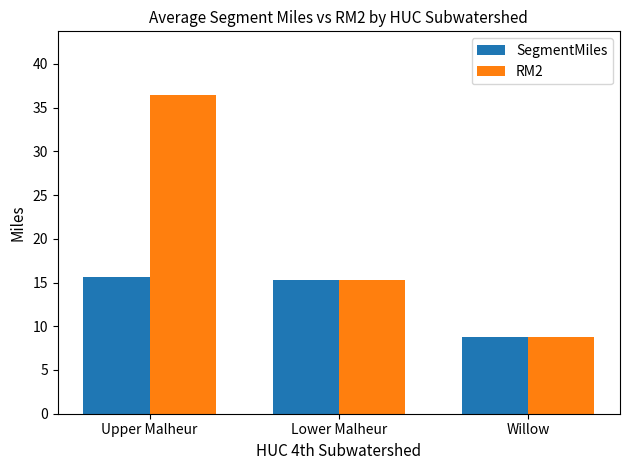

Which series has the largest total across all categories?

RM2